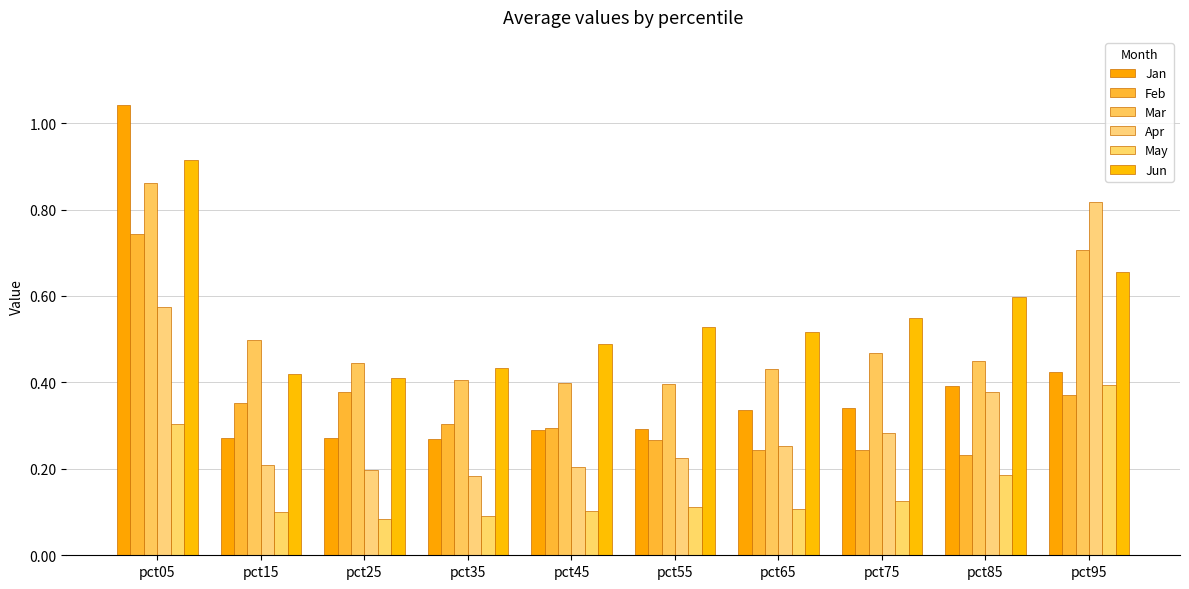

Does the chart contain stacked bars?

No